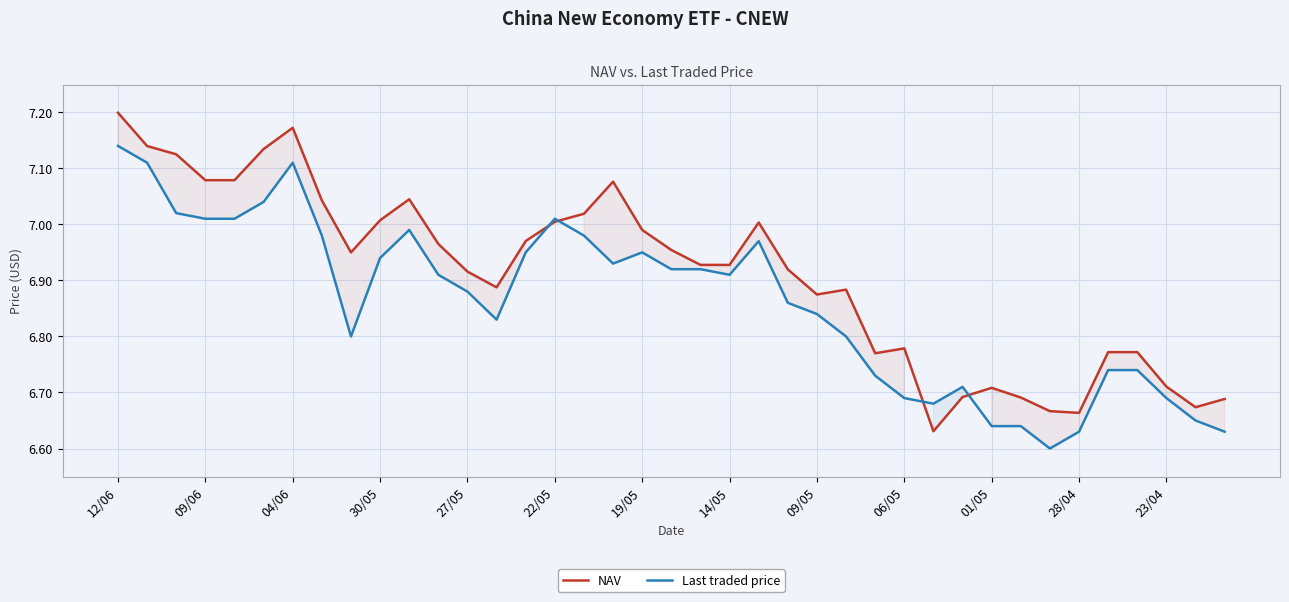

Reading right to left, transcribe all the data shown in this chart.

NAV: 6.7	6.7	6.7	6.8	6.8	6.7	6.7	6.7	6.7	6.7	6.6	6.8	6.8	6.9	6.9	6.9	7.0	6.9	6.9	7.0	7.0	7.1	7.0	7.0	7.0	6.9	6.9	7.0	7.0	7.0	6.9	7.0	7.2	7.1	7.1	7.1	7.1	7.1	7.2
Last traded price: 6.6	6.7	6.7	6.7	6.7	6.6	6.6	6.6	6.6	6.7	6.7	6.7	6.7	6.8	6.8	6.9	7.0	6.9	6.9	6.9	7.0	6.9	7.0	7.0	7.0	6.8	6.9	6.9	7.0	6.9	6.8	7.0	7.1	7.0	7.0	7.0	7.0	7.1	7.1